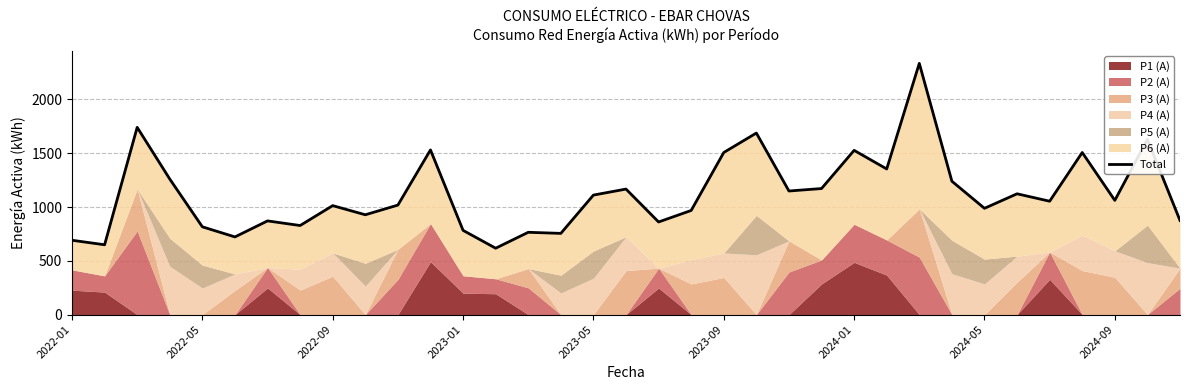

Reading right to left, list all the values displayed in this chart.

875	1629	1062	1507	1054	1123	988	1240	2336	1354	1527	1172	1149	1688	1507	968	861	1167	1111	755	765	617	783	1531	1018	928	1013	828	871	722	816	1260	1741	649	691